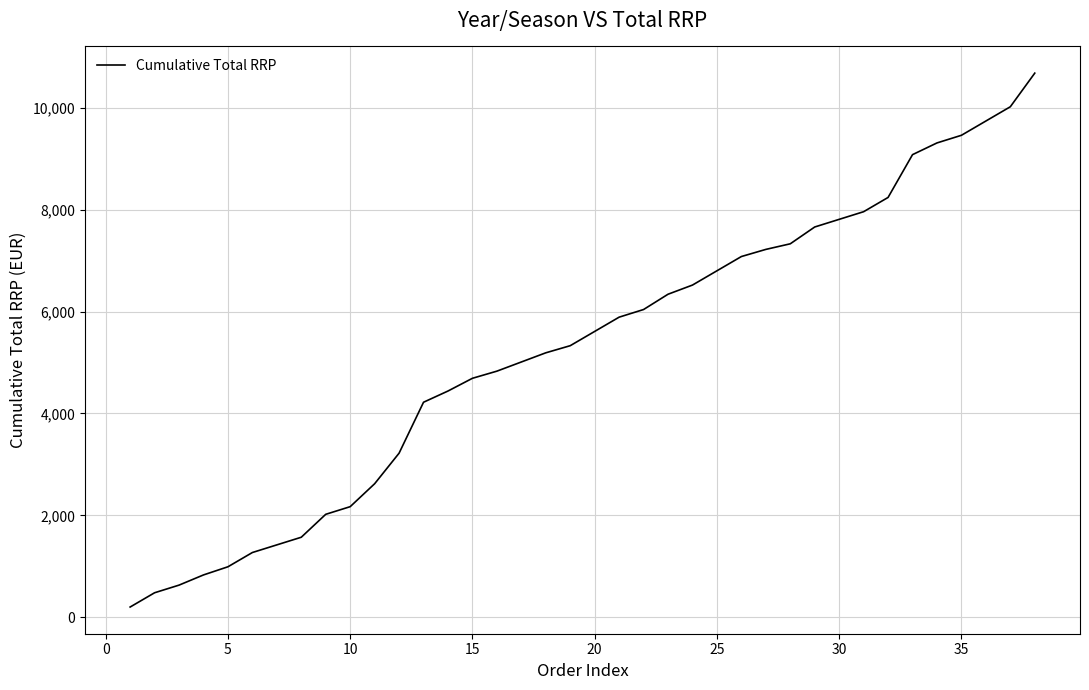

What is the greatest value displayed?

10680